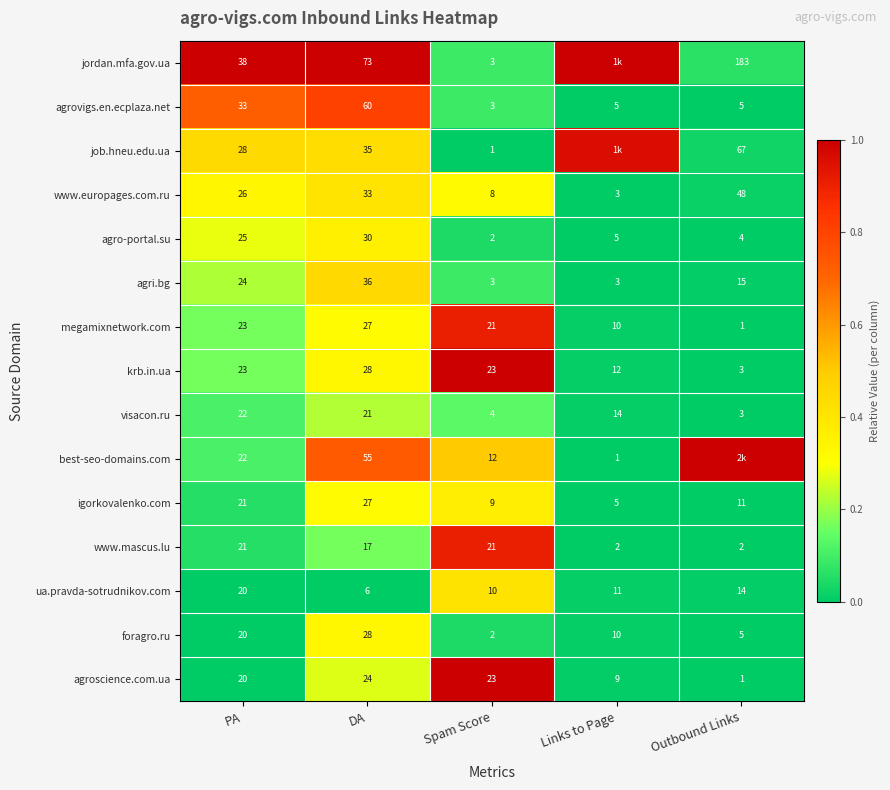

List the labels in order of megamixnetwork.com value, smallest first.

Outbound Links, Links to Page, Spam Score, PA, DA